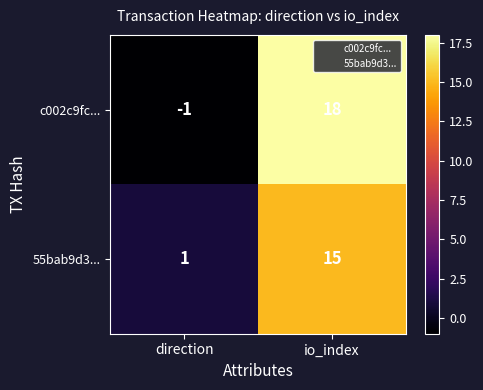

What is the difference between the 55bab9d3... values at direction and io_index?

14